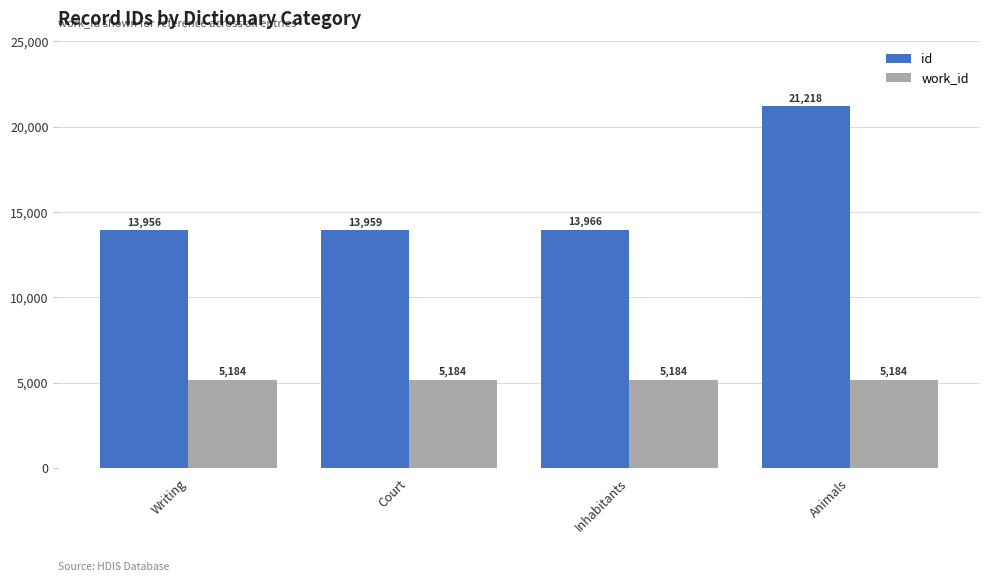

Read the work_id value at Writing.

5184